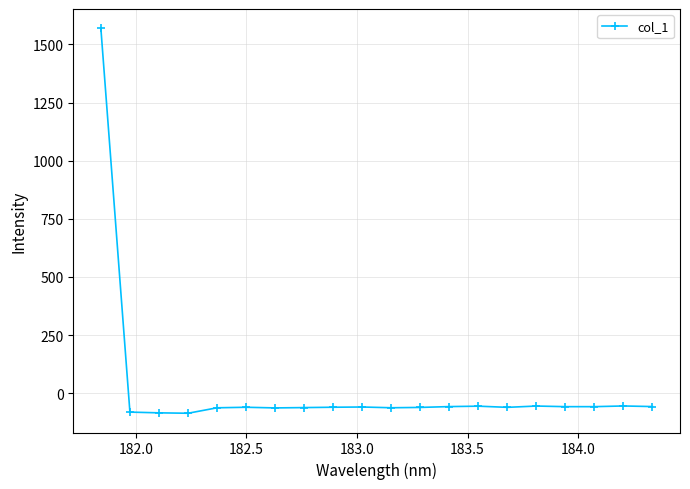

What is the difference between the second highest and second lowest values?

29.6